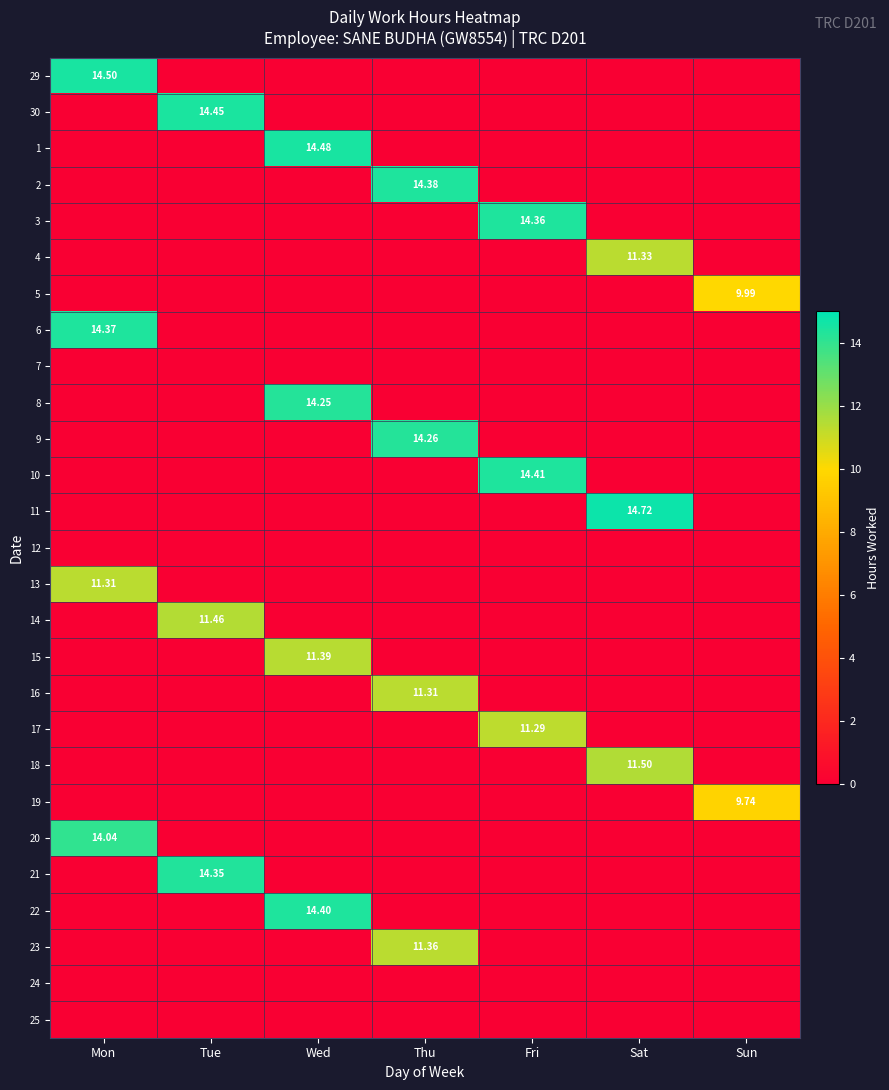

How many distinct data groups are displayed?

27